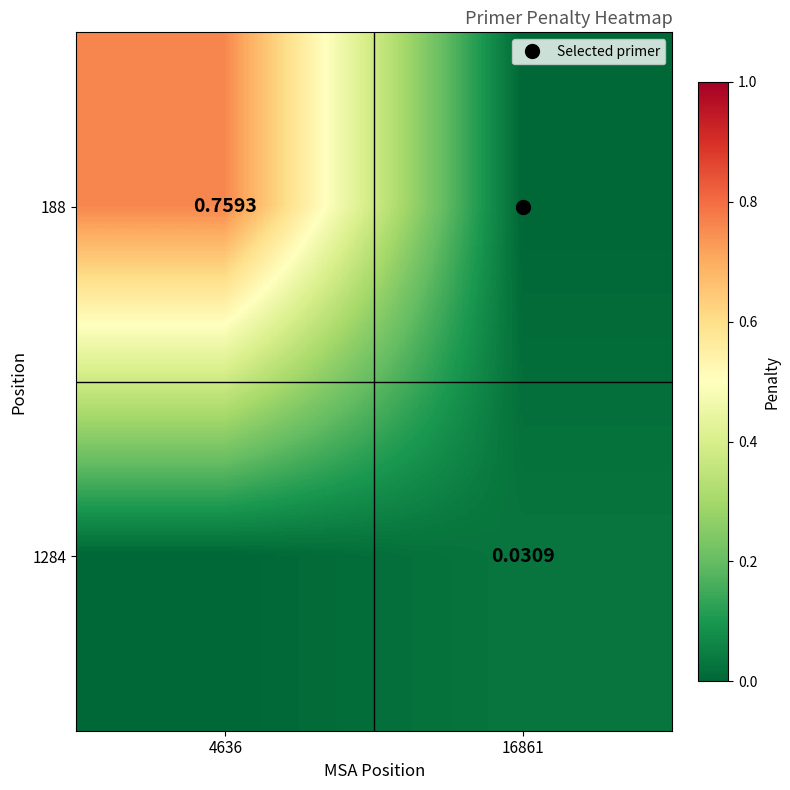

How many distinct data groups are displayed?

2